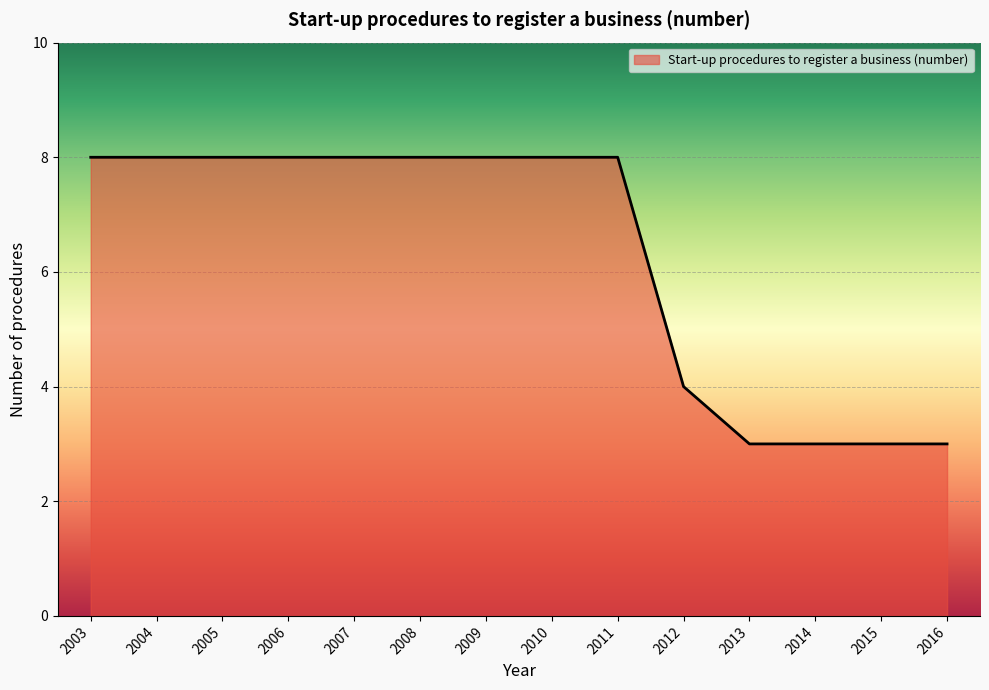

The chart shows a value of 1 at 2015. True or false?

False